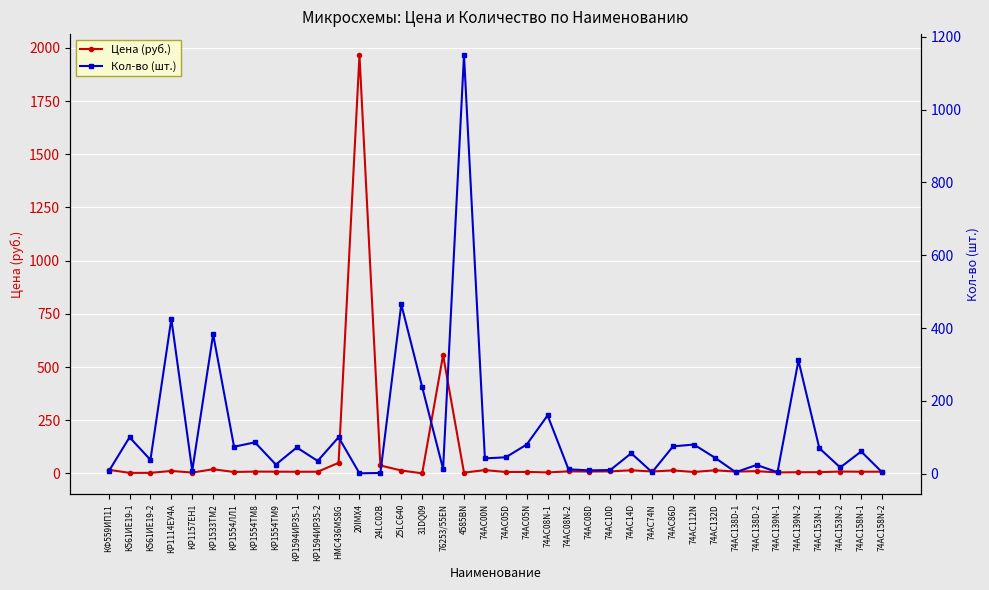

What position from the left is 76253/55EN?

17